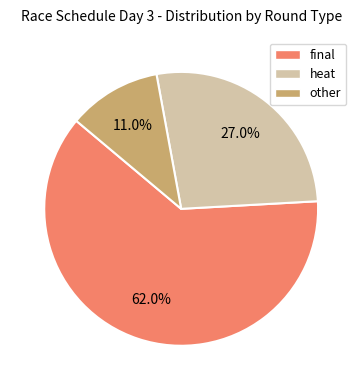

Is the sum of heat and other greater than half?

No